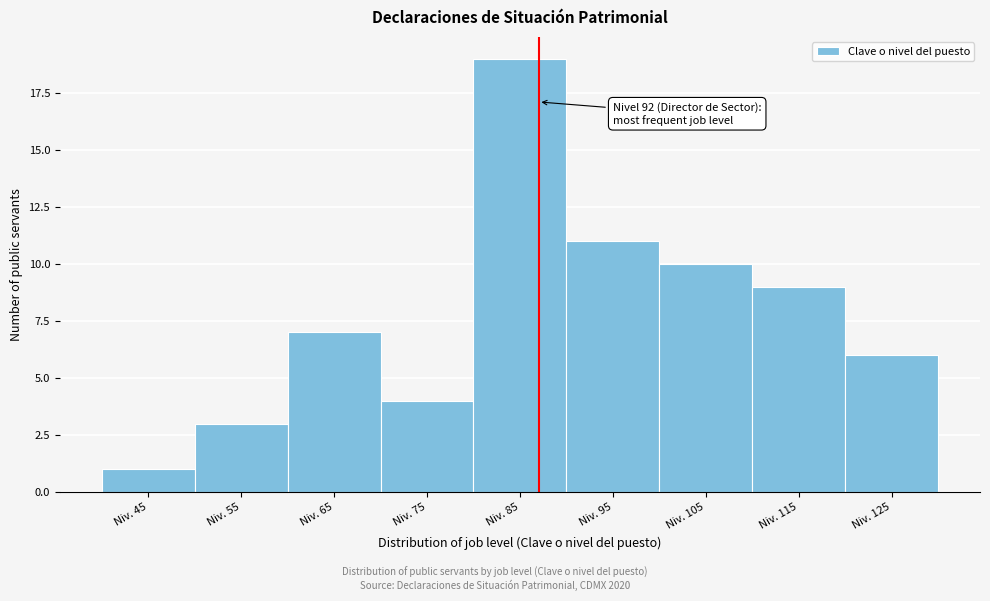

Reading right to left, extract all data points from this chart.

Niv. 125=6	Niv. 115=9	Niv. 105=10	Niv. 95=11	Niv. 85=19	Niv. 75=4	Niv. 65=7	Niv. 55=3	Niv. 45=1